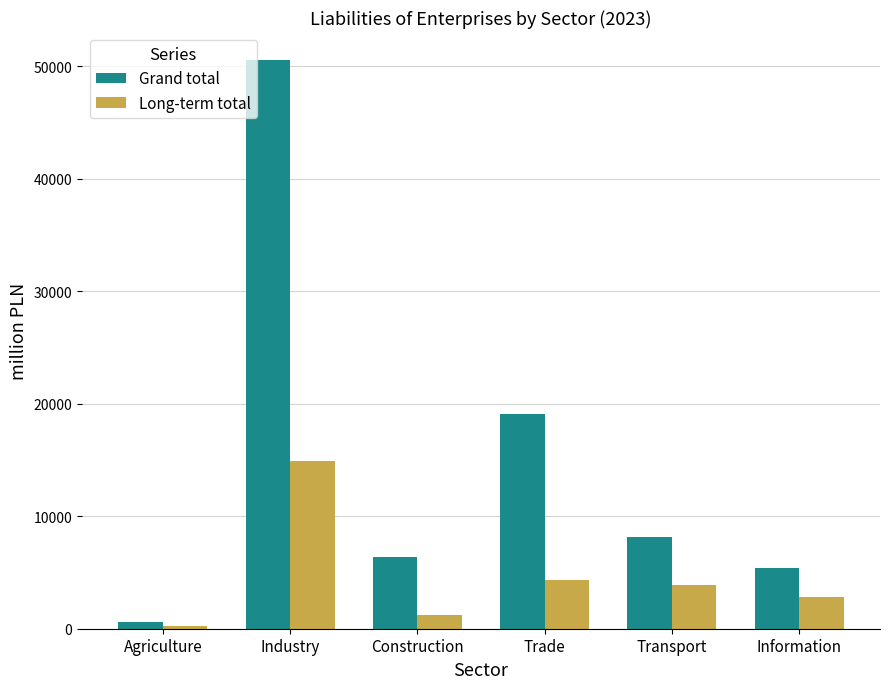

At how many categories does at least one series exceed 40022?

1